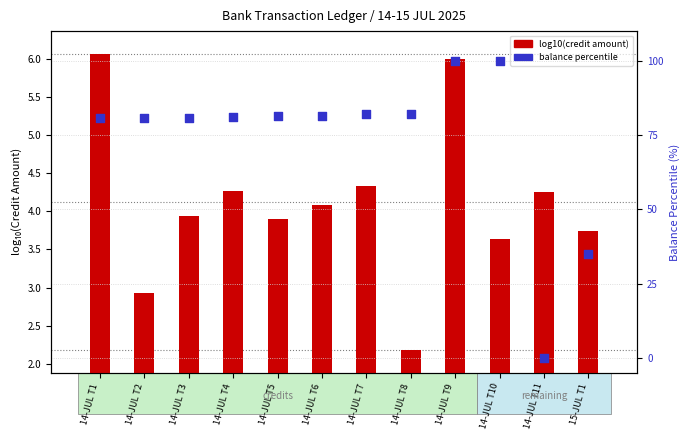

Is the value of balance percentile at 14-JUL T5 greater than the value of log10(credit amount) at 14-JUL T5?

Yes